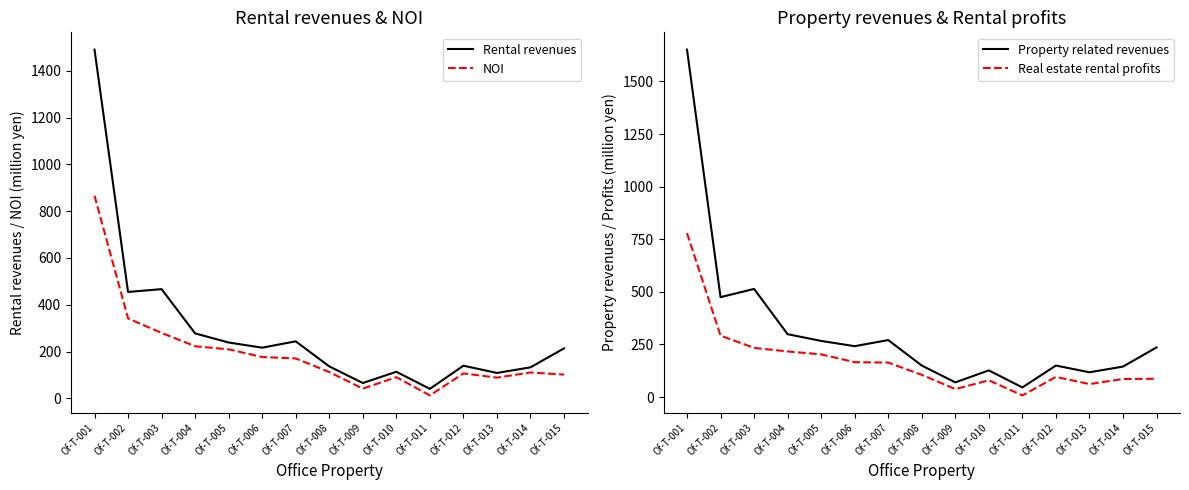

Is it true that NOI equals 467 at Of-T-002?

False